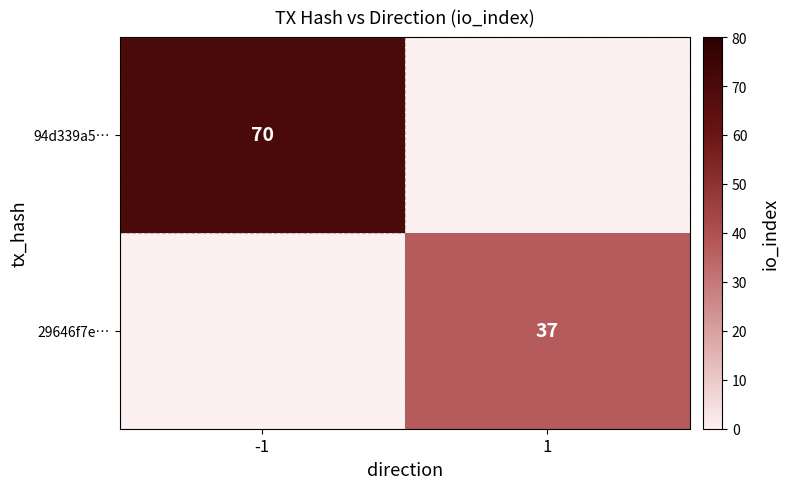

Is the value of 94d339a5… at -1 greater than the value of 29646f7e… at 1?

Yes